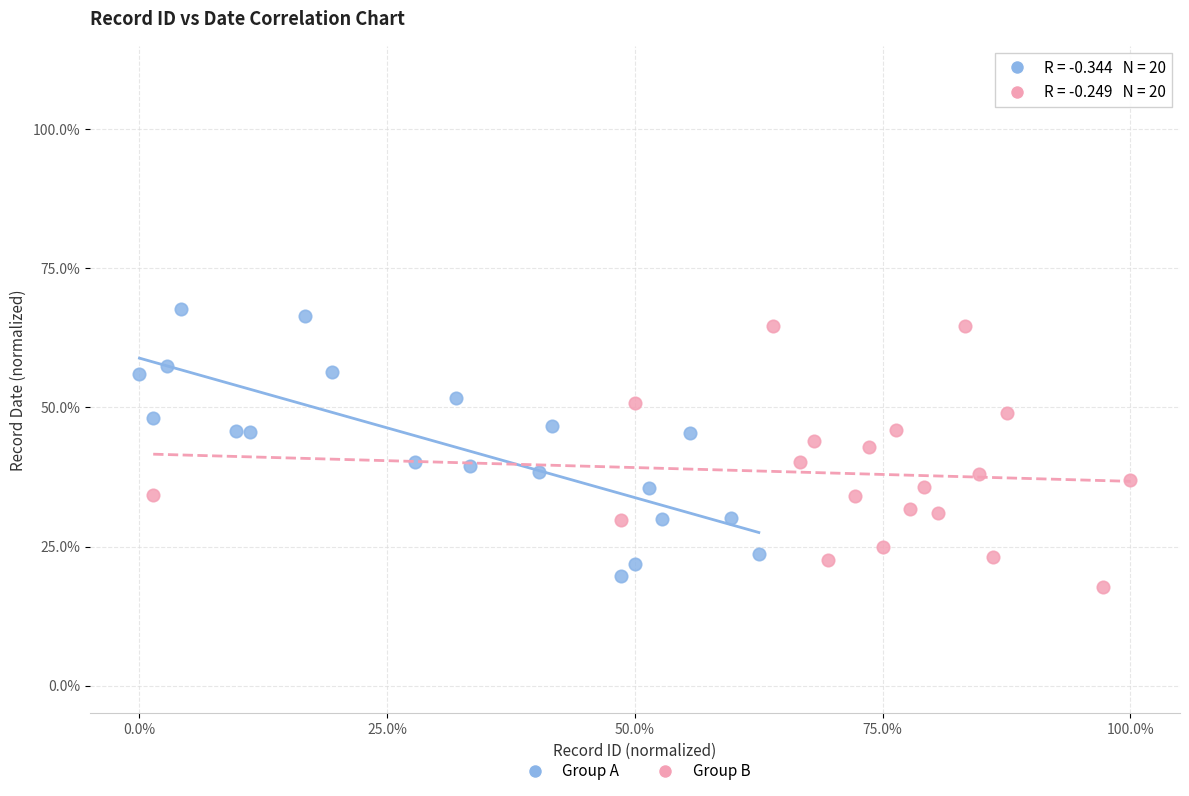

What are all the series names shown in the legend?

Group A, Group B